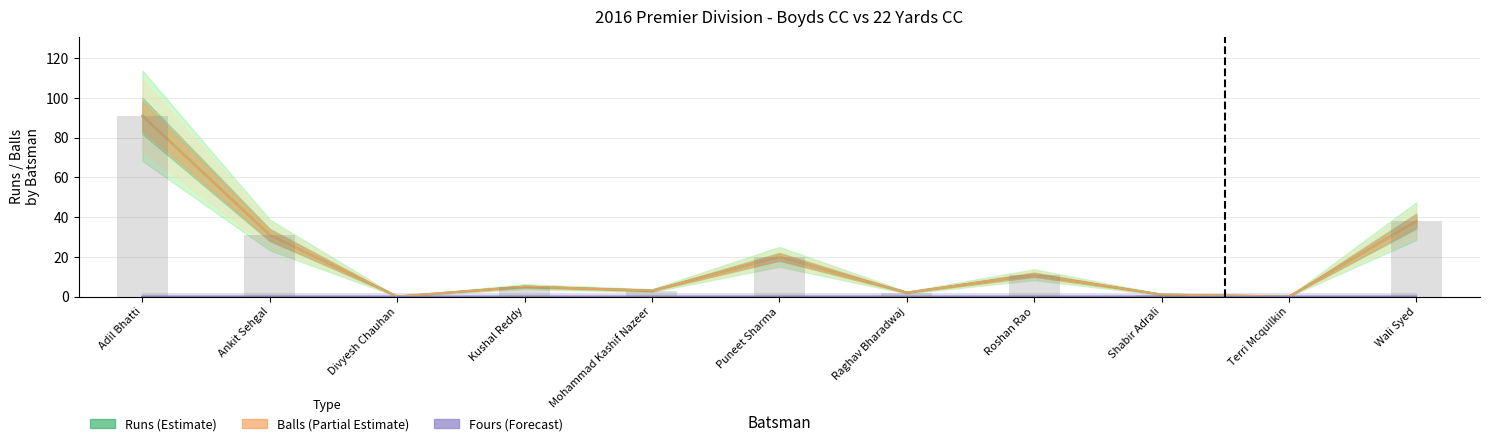

Count the number of categories in the chart.

11